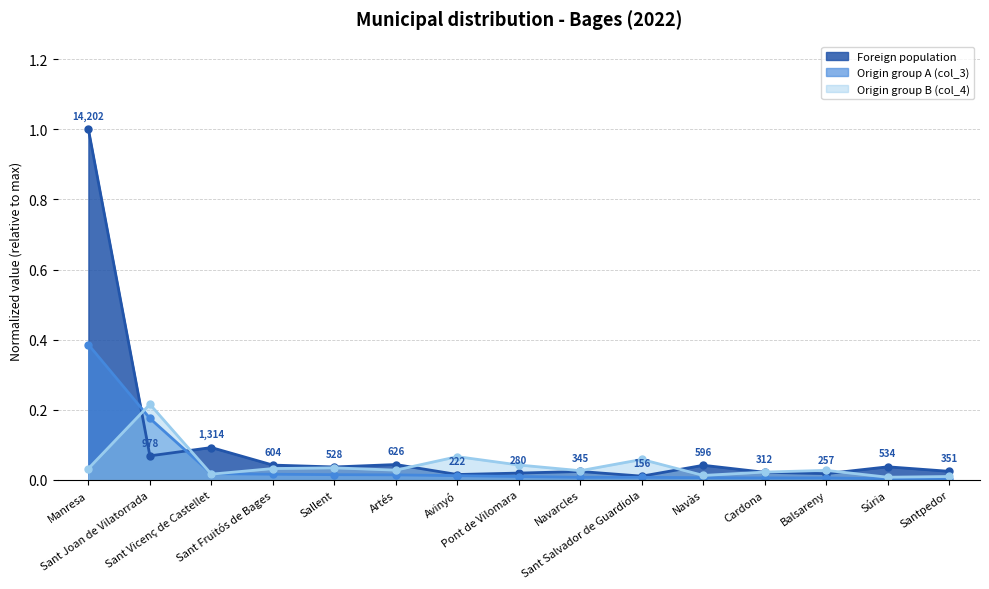

How many interior local valleys does the Origin group B (col_4) series have?

5